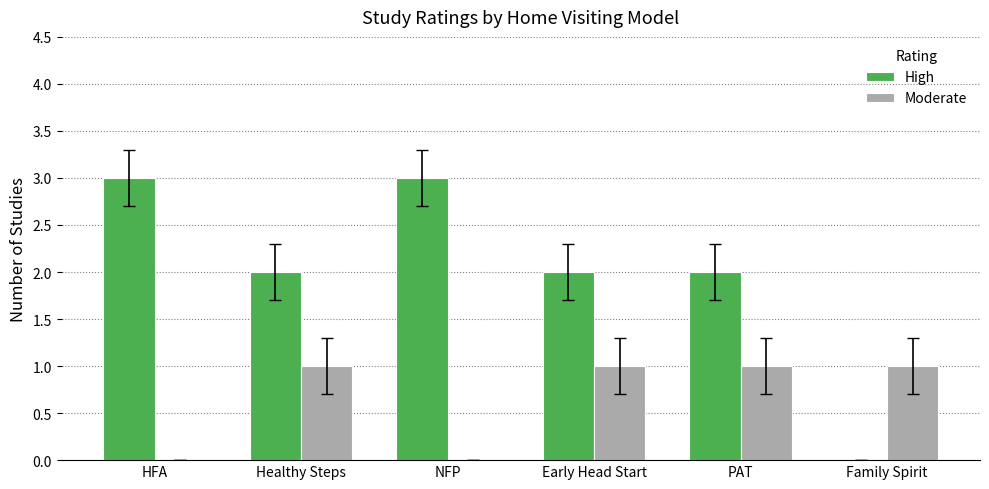

What is the highest value of the High series?

3